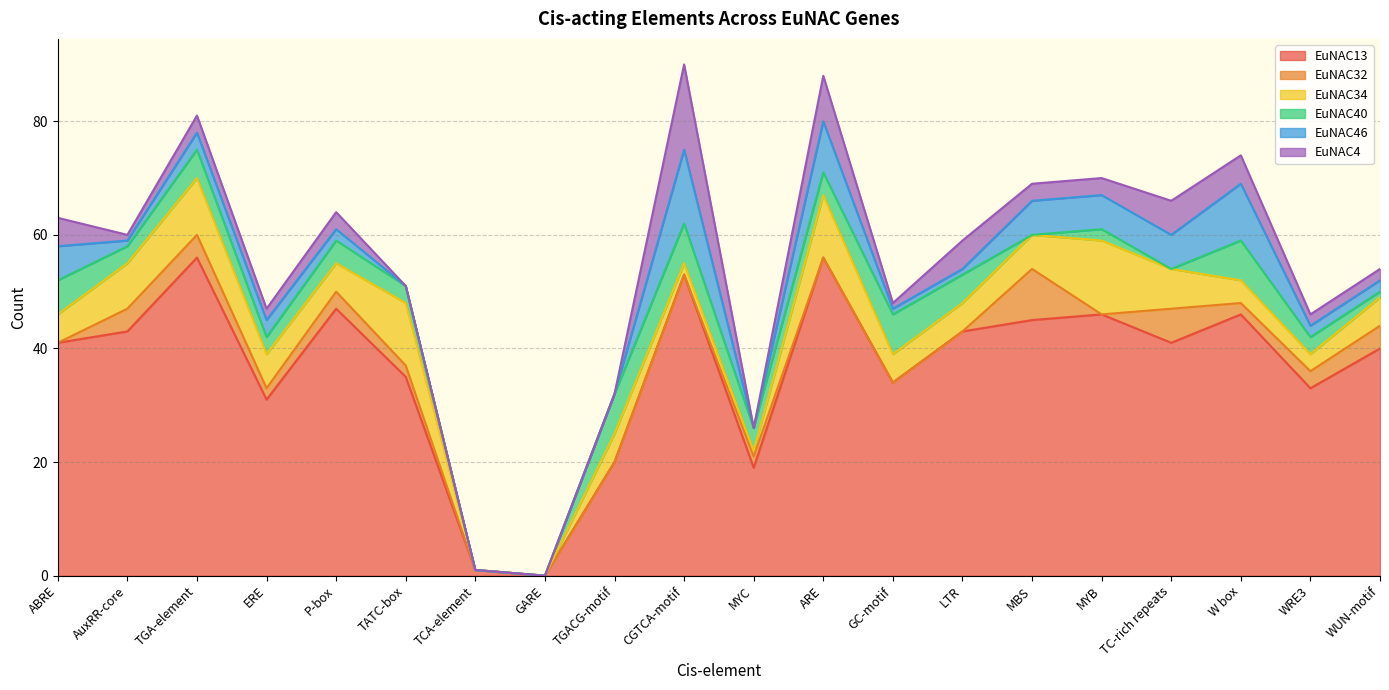

At how many categories does at least one series exceed 0?

19